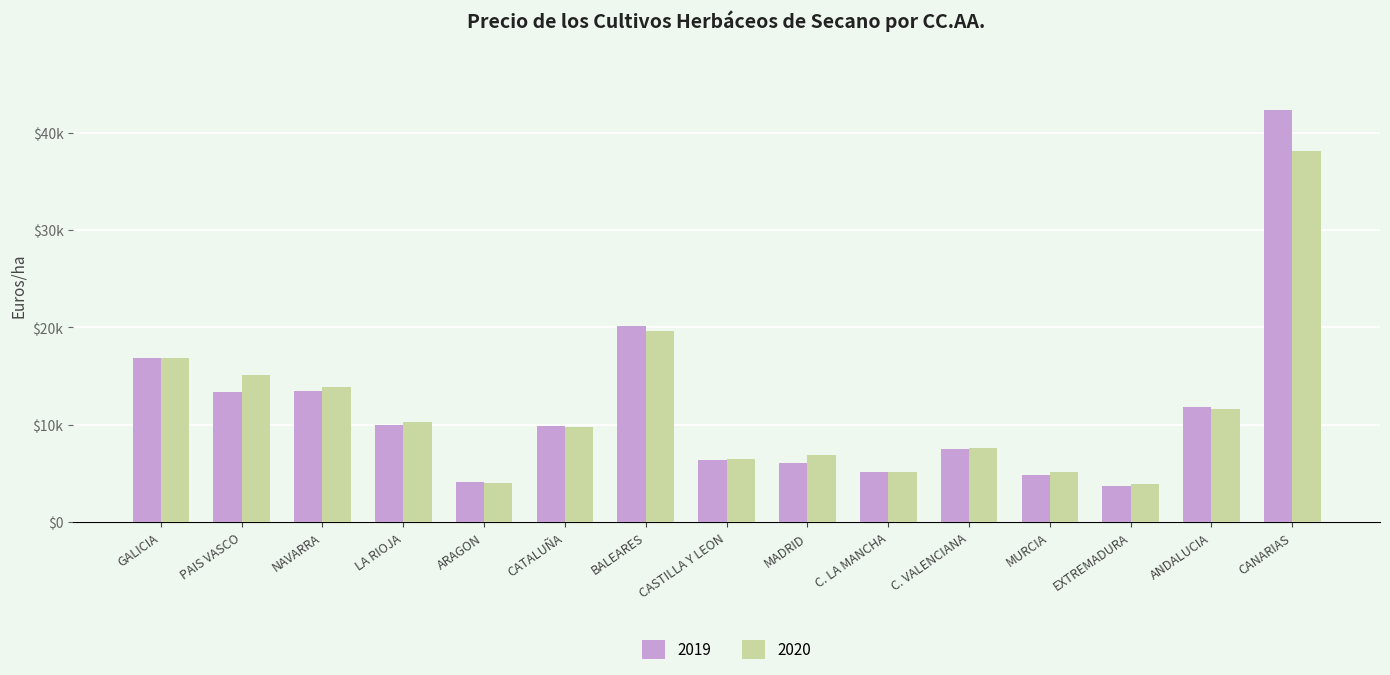

What are all the series names shown in the legend?

2019, 2020